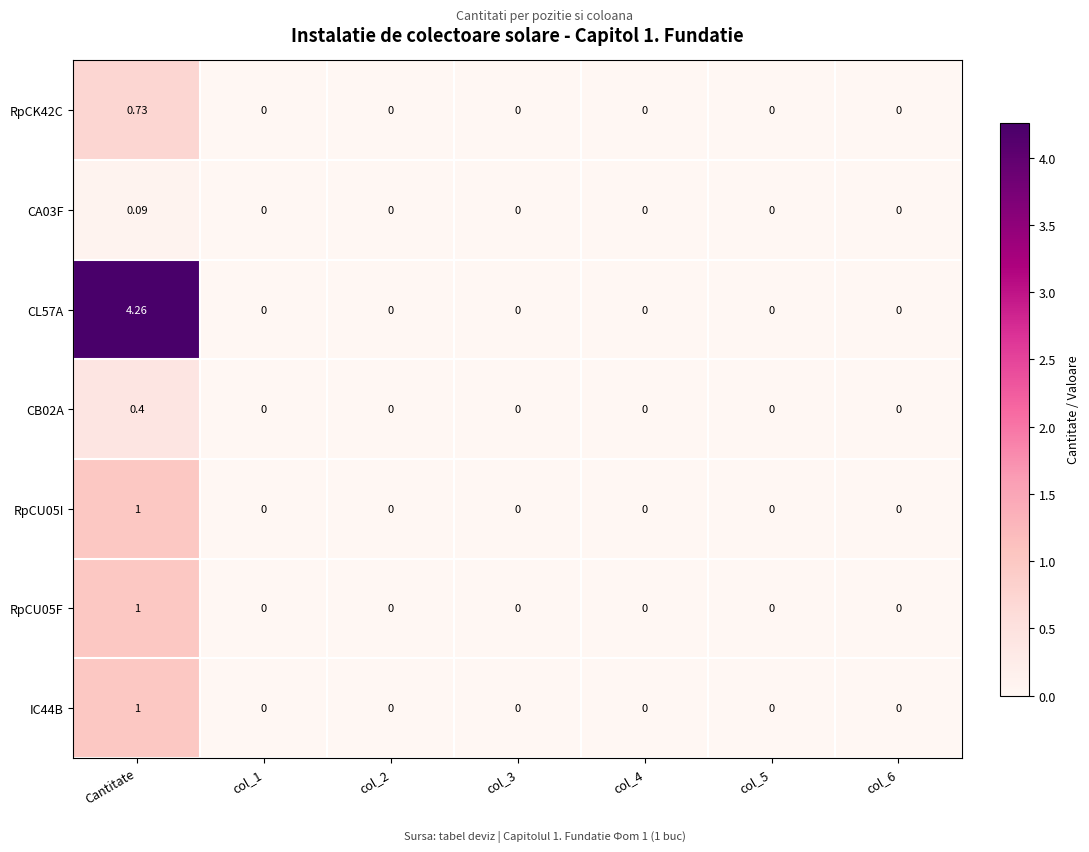

At which category is the sum across all series the highest?

Cantitate